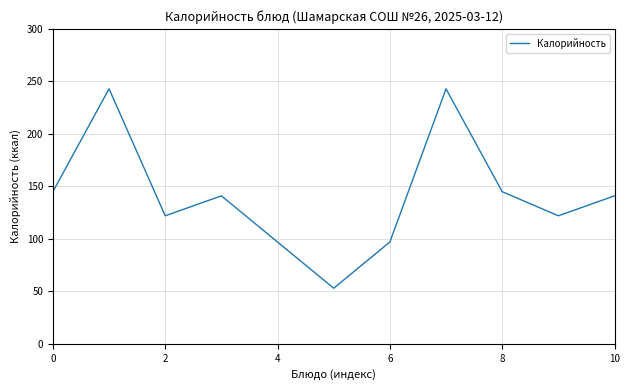

What is the minimum value shown in the chart?

53